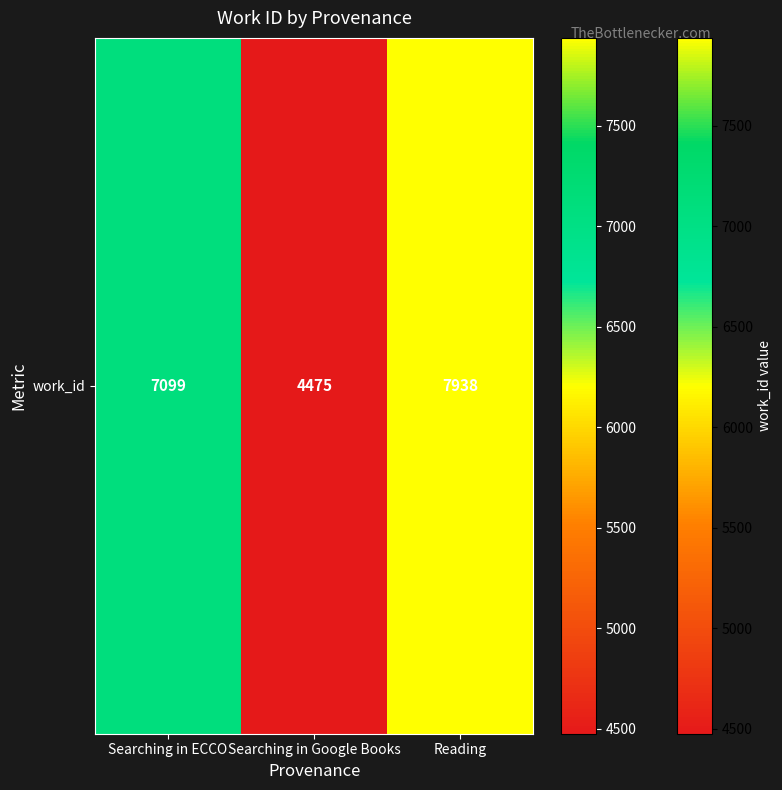

What is the greatest value displayed?

7938